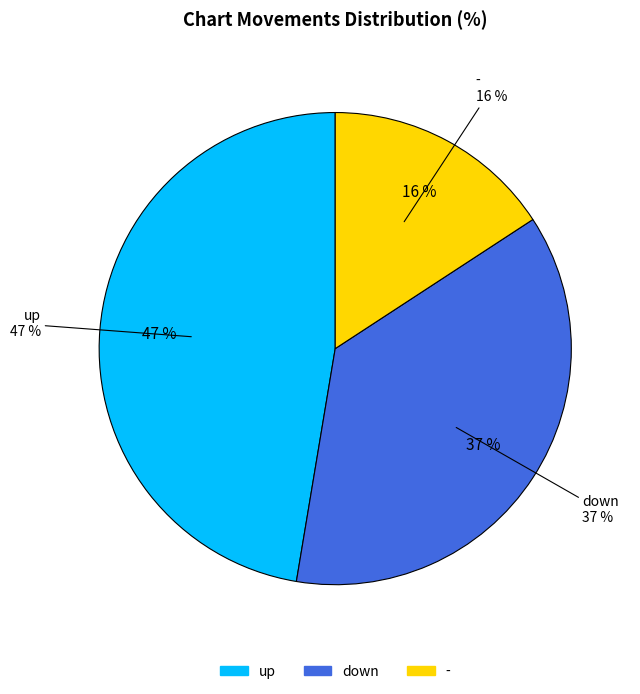

To the nearest percent, what portion does down represent?

37%